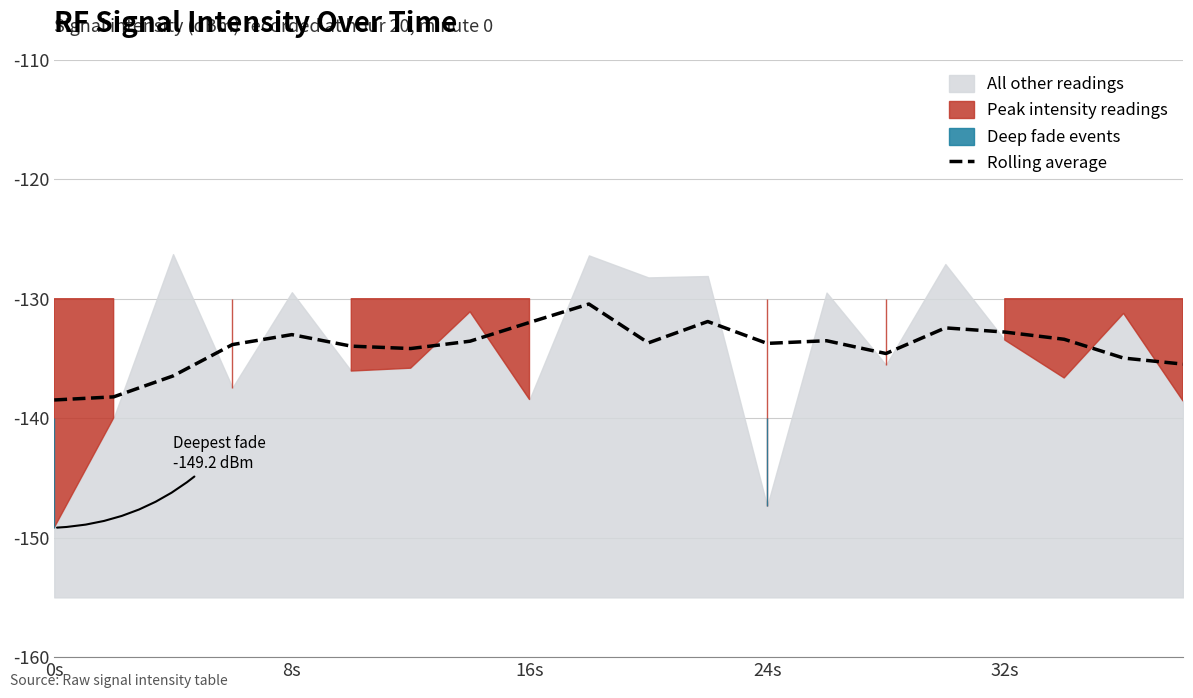

True or false: there are more than 0 points higher than both neighbors.

True